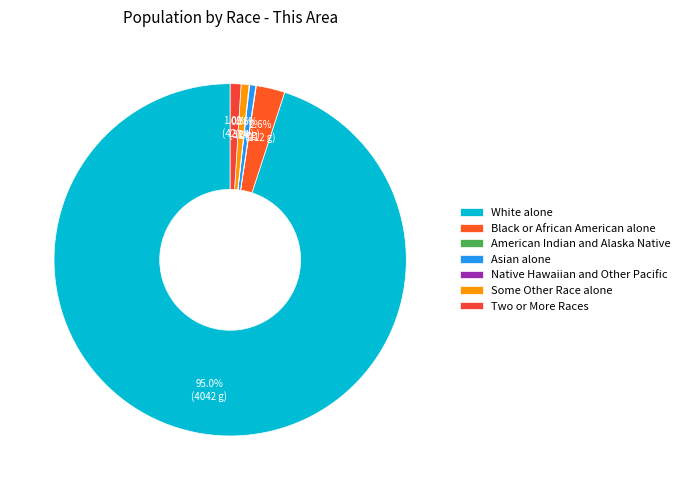

To the nearest percent, what is the difference between the Some Other Race alone and Native Hawaiian and Other Pacific slice percentages?

1%